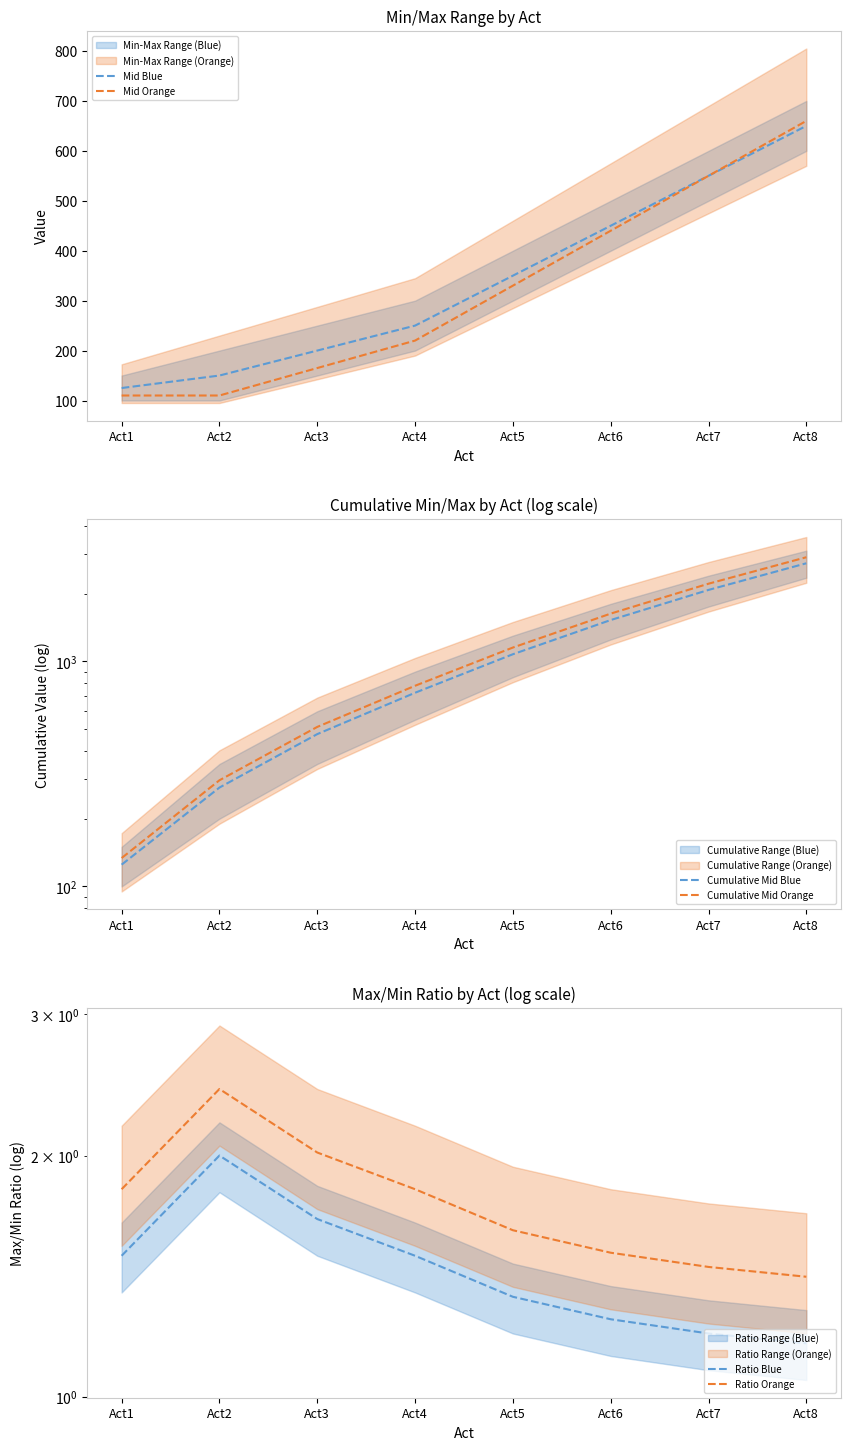

What is the difference between the maximum and minimum values in the Mid Blue series?

525.0